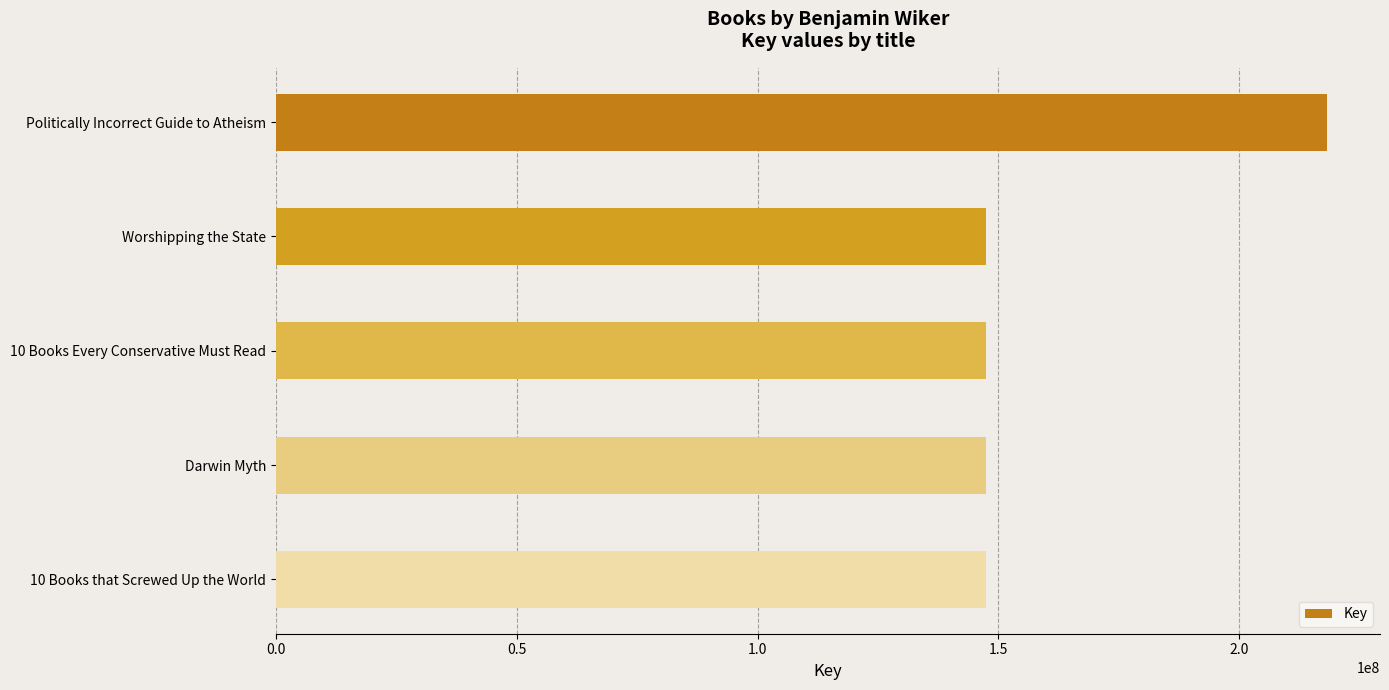

Approximately how many times larger is the value at Politically Incorrect Guide to Atheism compared to Darwin Myth?

1.5